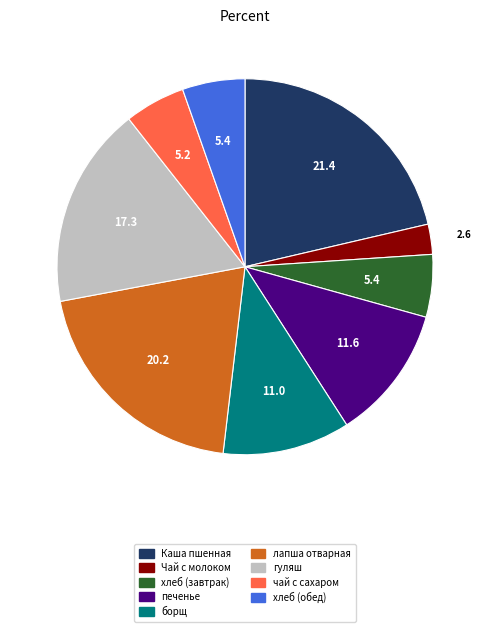

Does борщ account for over 50% of the chart?

No